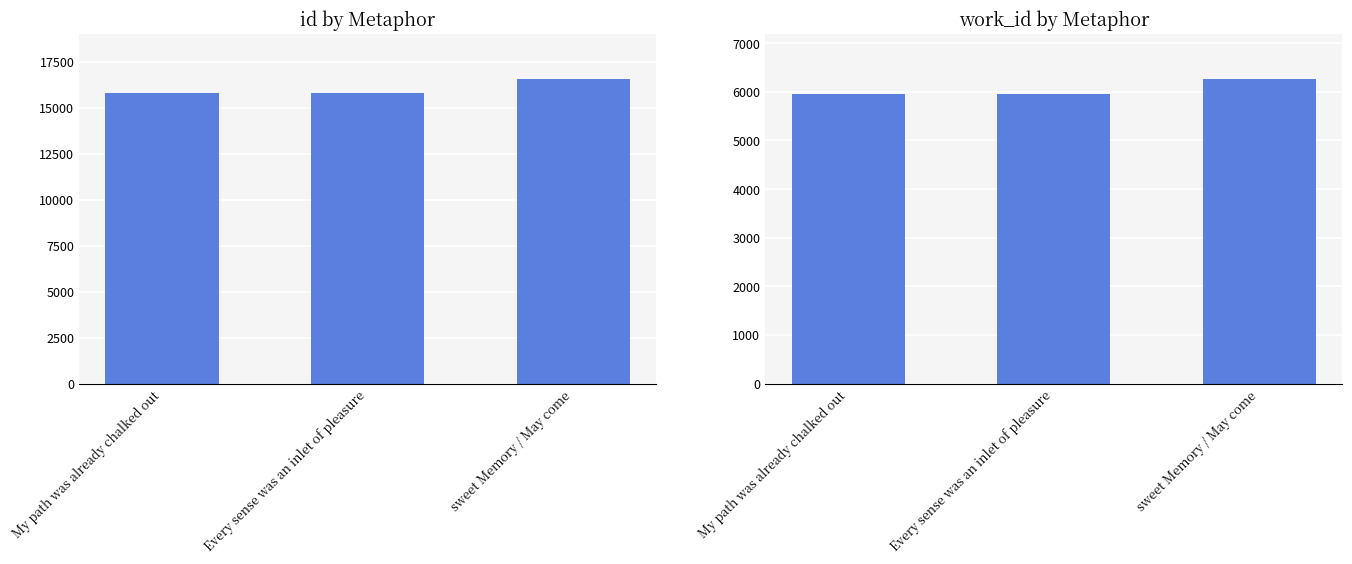

The id series shows 10376 at My path was already chalked out. True or false?

False